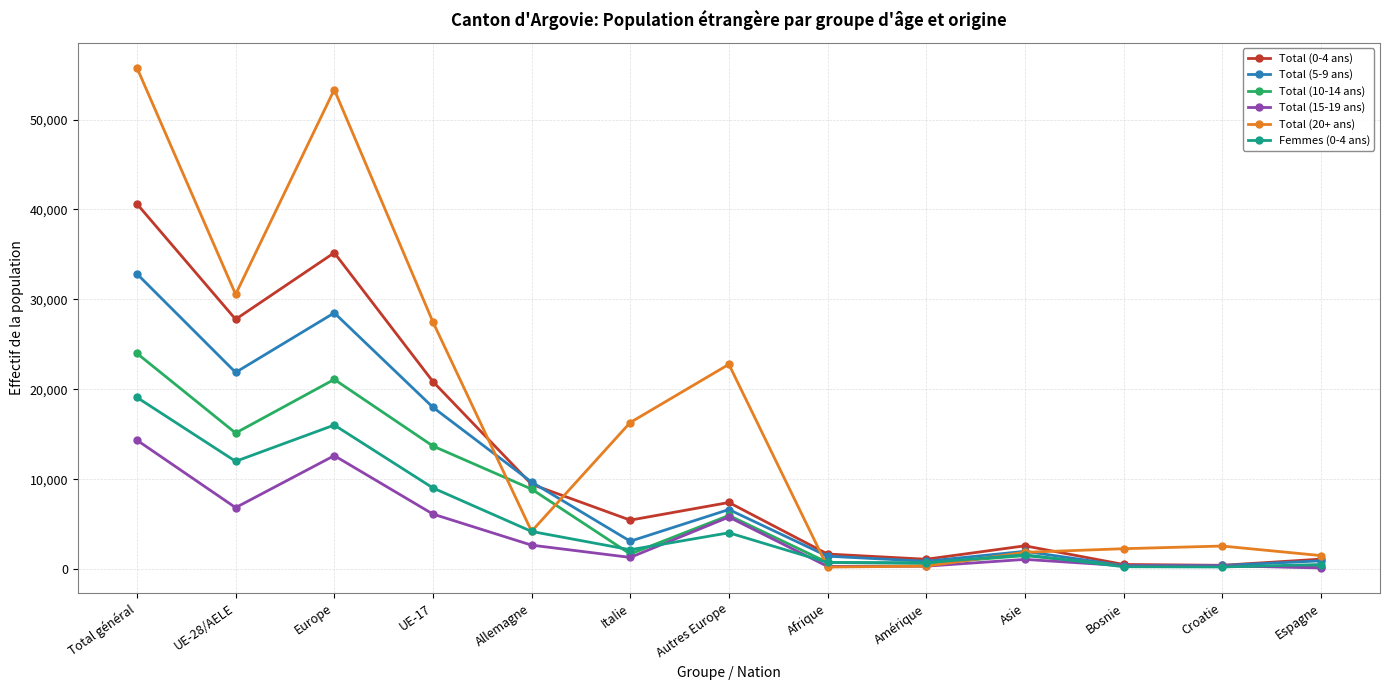

Which series has the largest range (max minus min)?

Total (20+ ans)